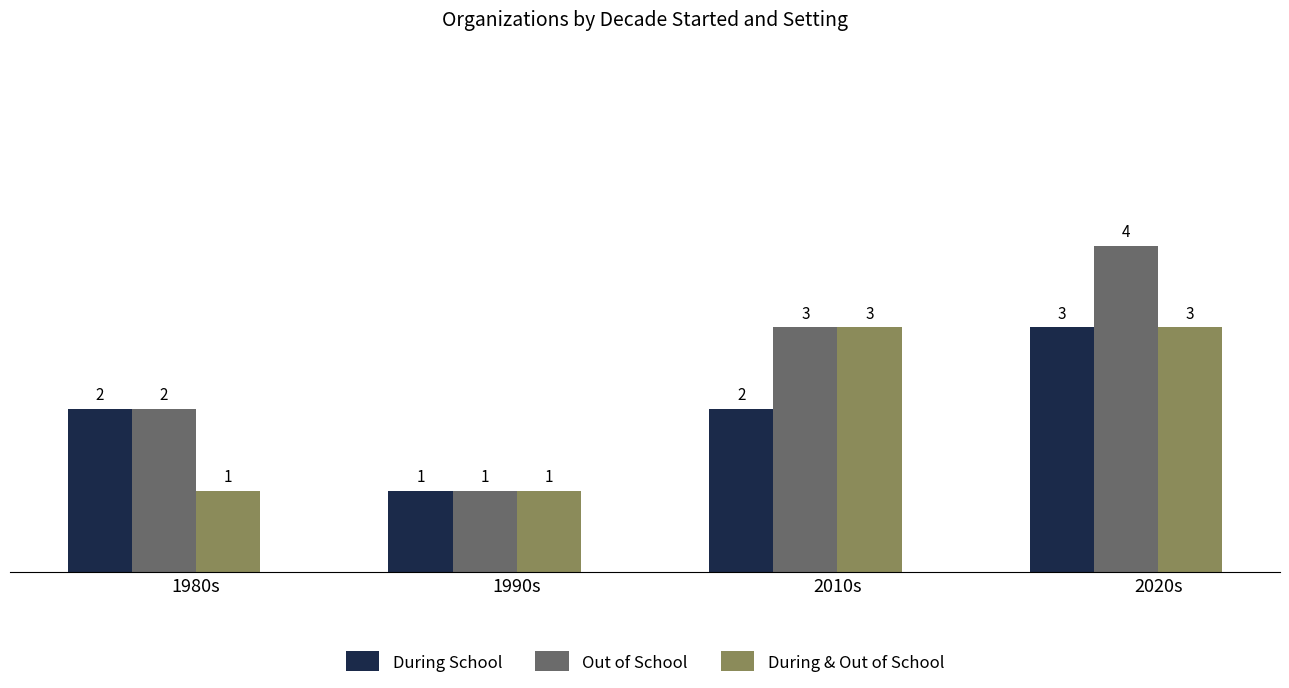

Are the bars horizontal?

No